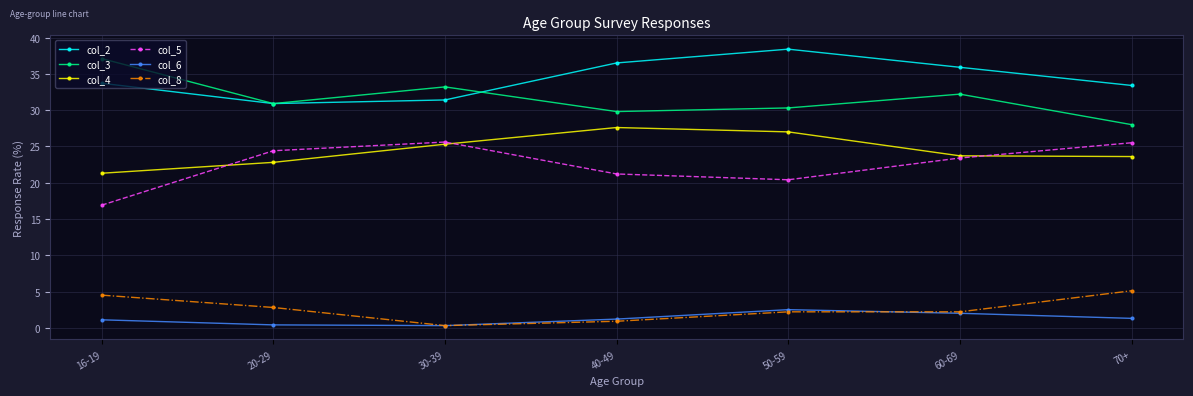

True or false: col_6 has a value of 1.2 at 40-49.

True